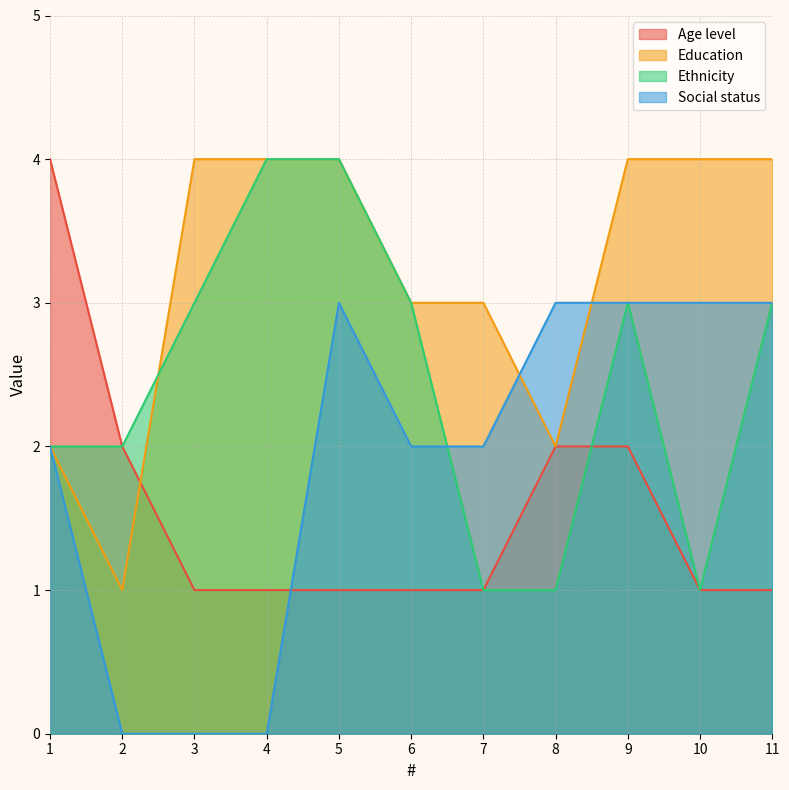

Is it true that Social status equals 2 at 1?

True